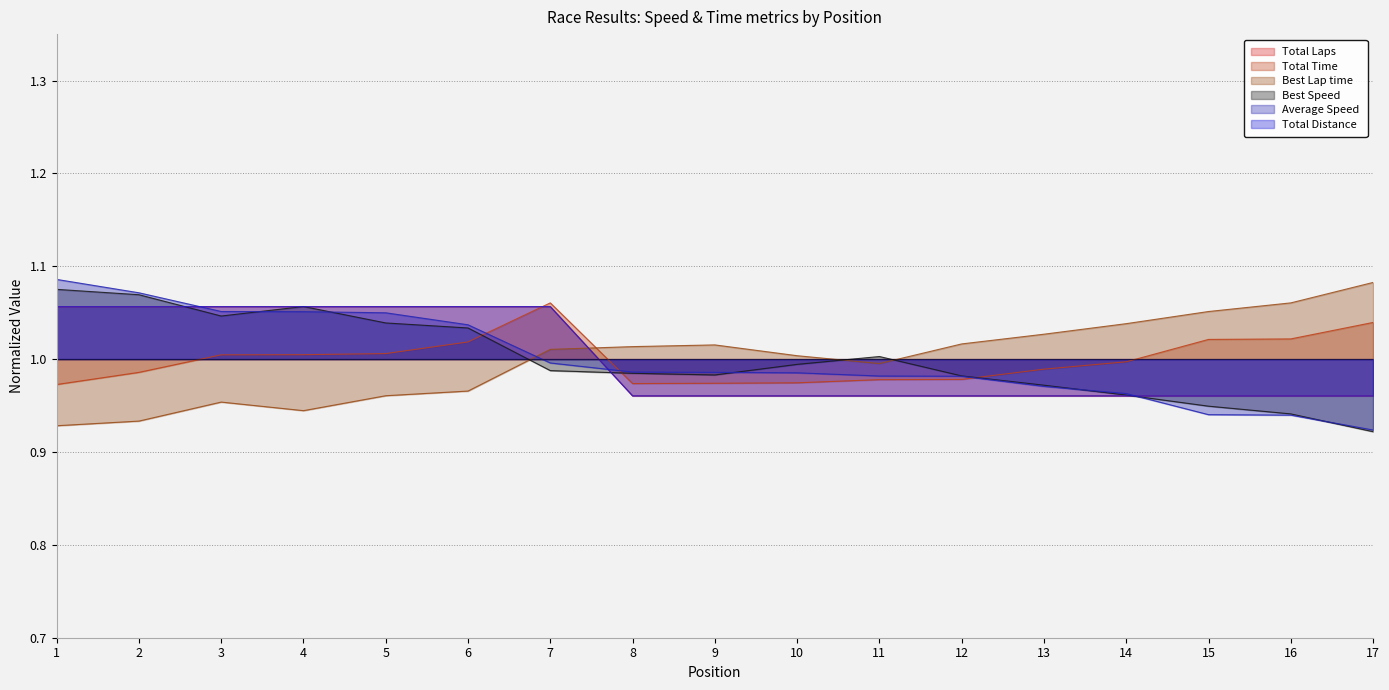

What is the difference between the maximum and minimum values in the Average Speed series?

0.2